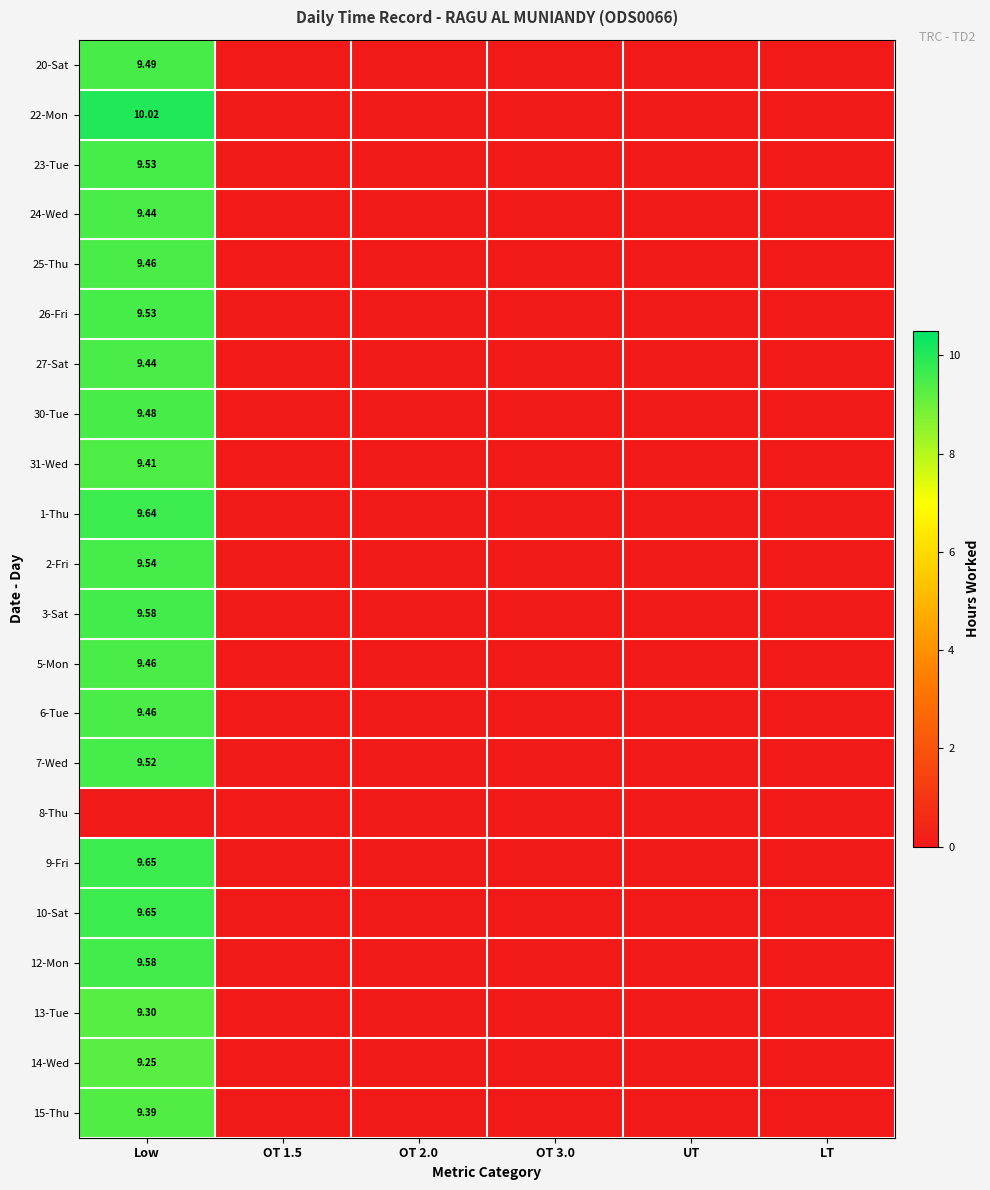

How many series are shown in this chart?

22